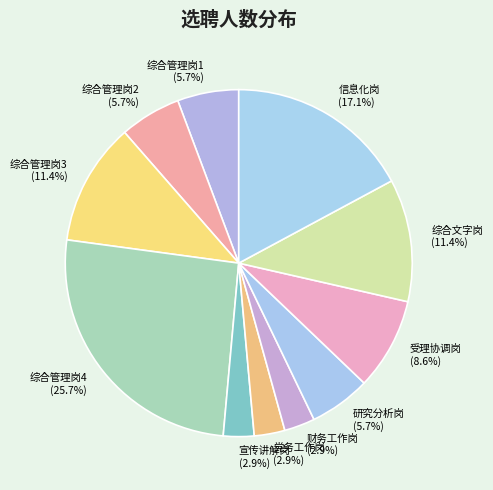

How many segments does this pie chart have?

11